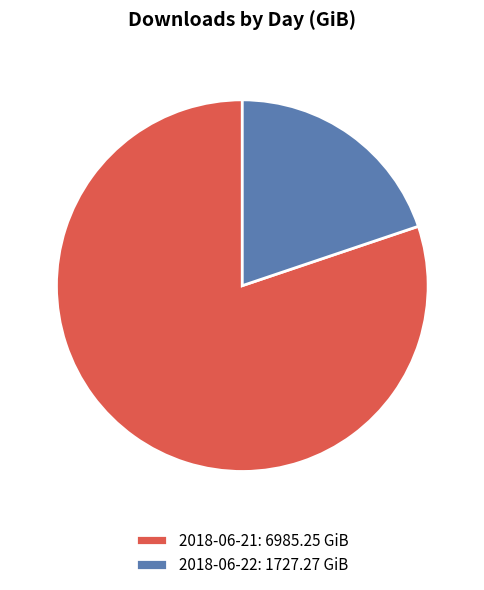

Which slice is the largest?

2018-06-21